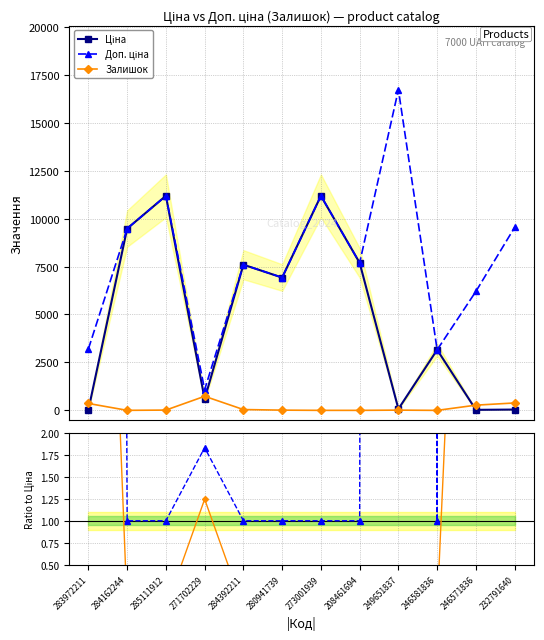

True or false: Залишок / Ціна and Доп. ціна / Ціна cross at least once.

False